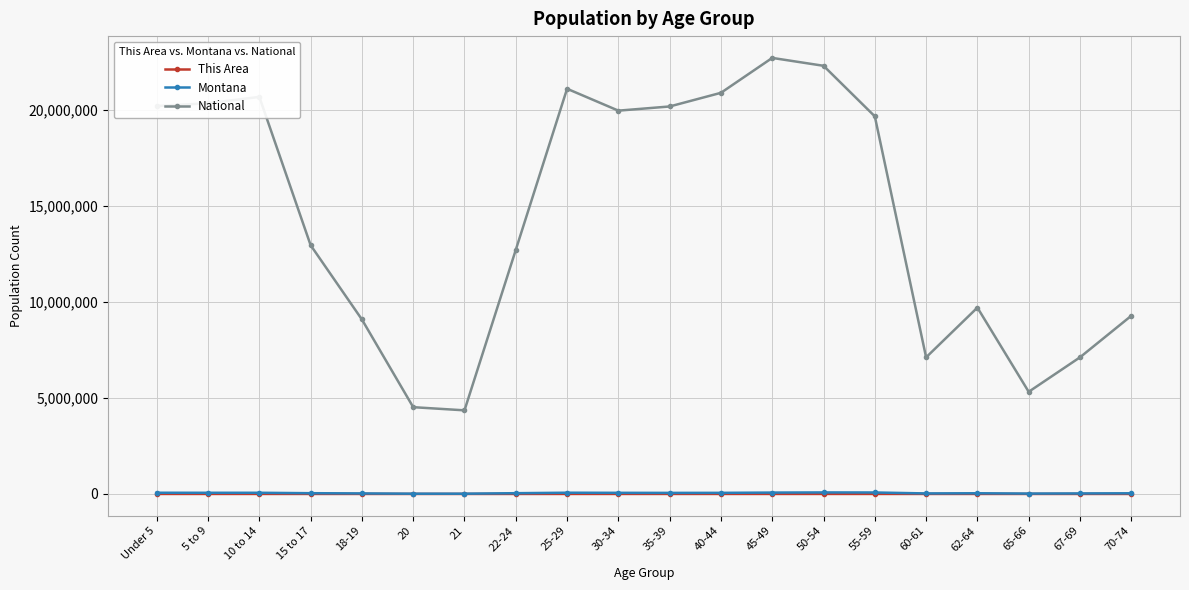

Count the number of data series in this chart.

3